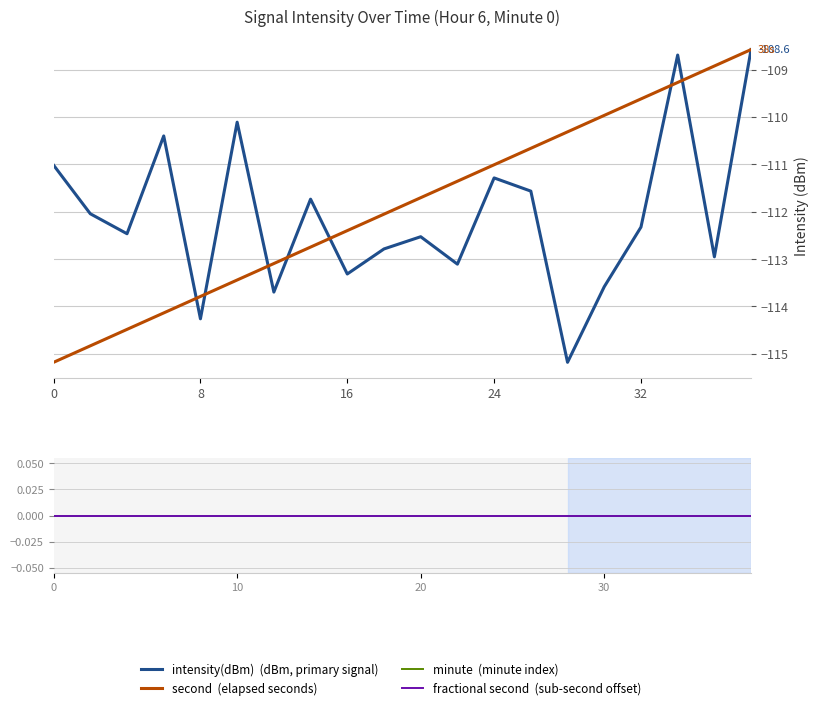

What is the minimum value for second?

-115.2